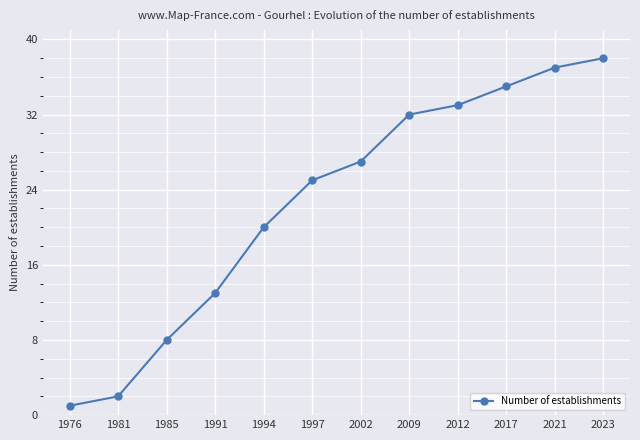

Which category has the lowest value across all series?

1976